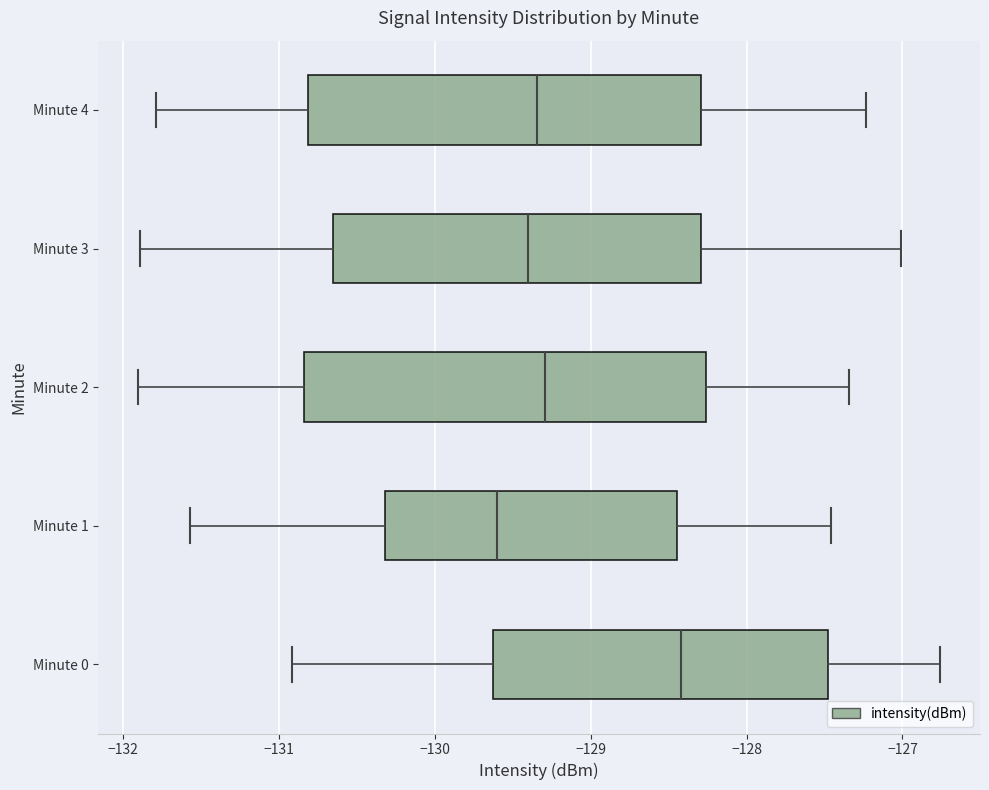

Reading bottom to top, read every box against the x-axis: the position of its median line, the range the box covers, and the ends of its whiskers. The values are not printed on the chart, so give them approximately, as read against the axis.

Minute 0: median -128.4, box -129.6 to -127.5, whiskers -130.9 to -126.8
Minute 1: median -129.6, box -130.3 to -128.4, whiskers -131.6 to -127.5
Minute 2: median -129.3, box -130.8 to -128.3, whiskers -131.9 to -127.3
Minute 3: median -129.4, box -130.7 to -128.3, whiskers -131.9 to -127.0
Minute 4: median -129.3, box -130.8 to -128.3, whiskers -131.8 to -127.2